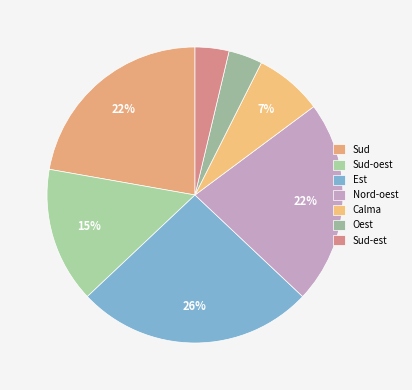

Which category has the smallest portion of the pie?

Oest